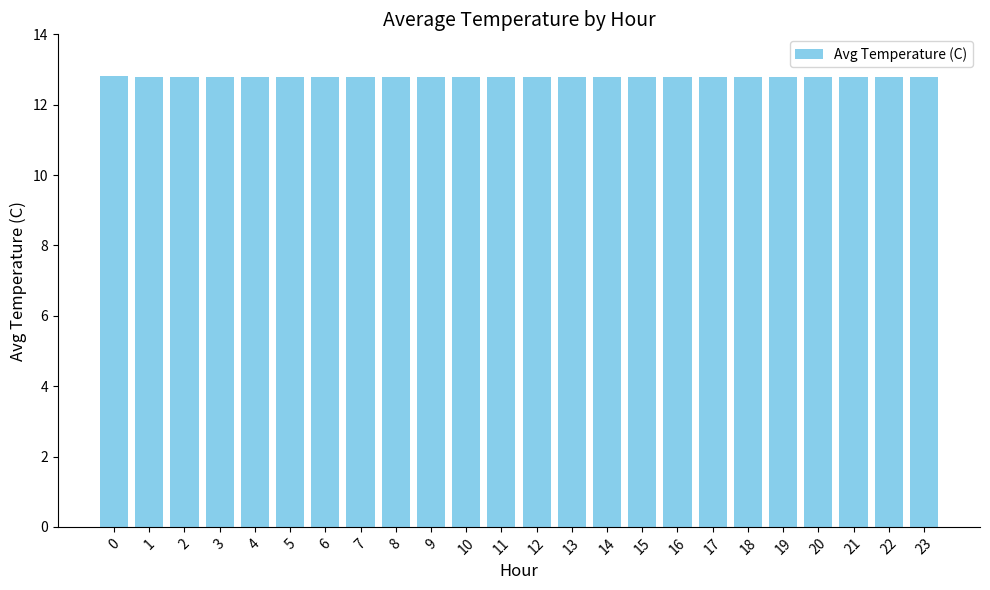

What is the ratio of the value at 13 to the value at 11?

1.0